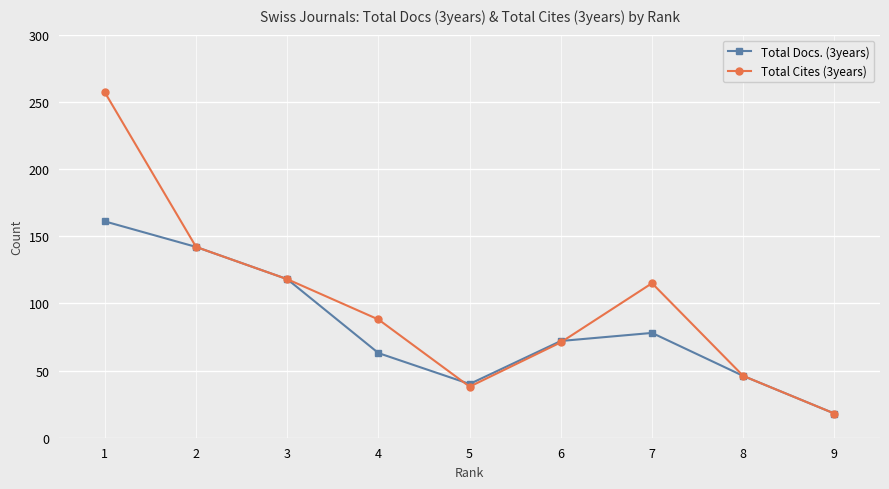

What is the total value across all series at 5?

78